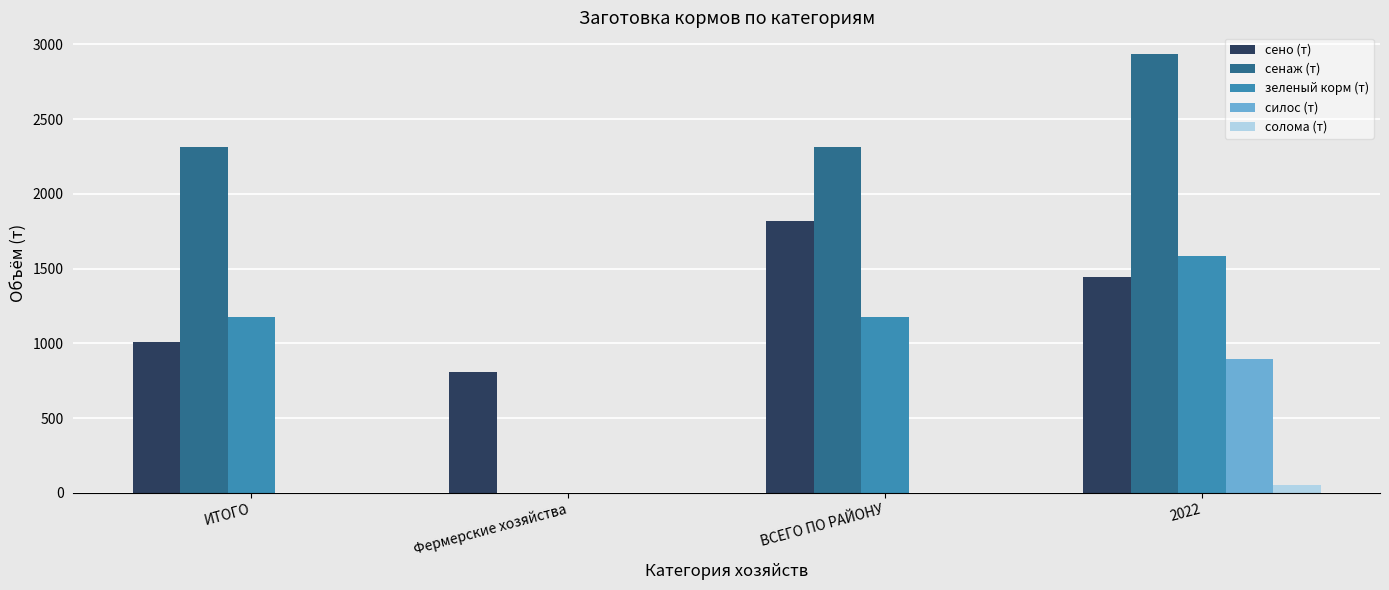

Reading left to right, what are all the values shown in this chart?

сено (т): ИТОГО=1008.0	Фермерские хозяйства=810.0	ВСЕГО ПО РАЙОНУ=1818.0	2022=1445.0
сенаж (т): ИТОГО=2315.0	Фермерские хозяйства=0.0	ВСЕГО ПО РАЙОНУ=2315.0	2022=2933.7
зеленый корм (т): ИТОГО=1178.5	Фермерские хозяйства=0.0	ВСЕГО ПО РАЙОНУ=1178.5	2022=1584.0
силос (т): ИТОГО=0.0	Фермерские хозяйства=0.0	ВСЕГО ПО РАЙОНУ=0.0	2022=898.3
солома (т): ИТОГО=0.0	Фермерские хозяйства=0.0	ВСЕГО ПО РАЙОНУ=0.0	2022=50.0